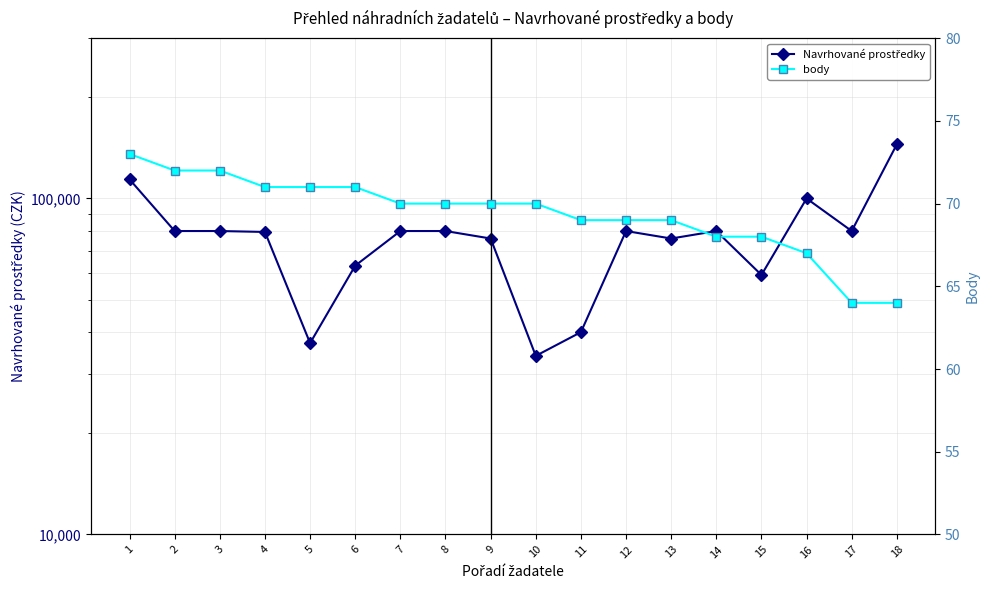

Reading right to left, extract all data points from this chart.

Navrhované prostředky: 18=145000	17=80000	16=100000	15=59200	14=80000	13=76000	12=80000	11=40000	10=34000	9=76000	8=80000	7=80000	6=63100	5=37100	4=79500	3=80000	2=80000	1=114000
body: 18=64	17=64	16=67	15=68	14=68	13=69	12=69	11=69	10=70	9=70	8=70	7=70	6=71	5=71	4=71	3=72	2=72	1=73